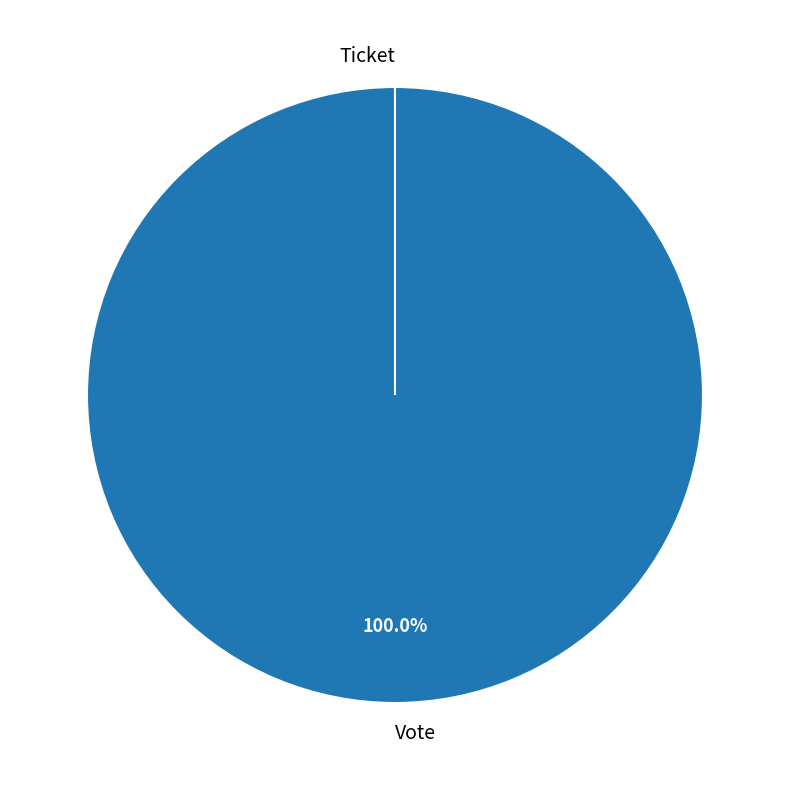

Does Vote represent more than half of the total?

Yes